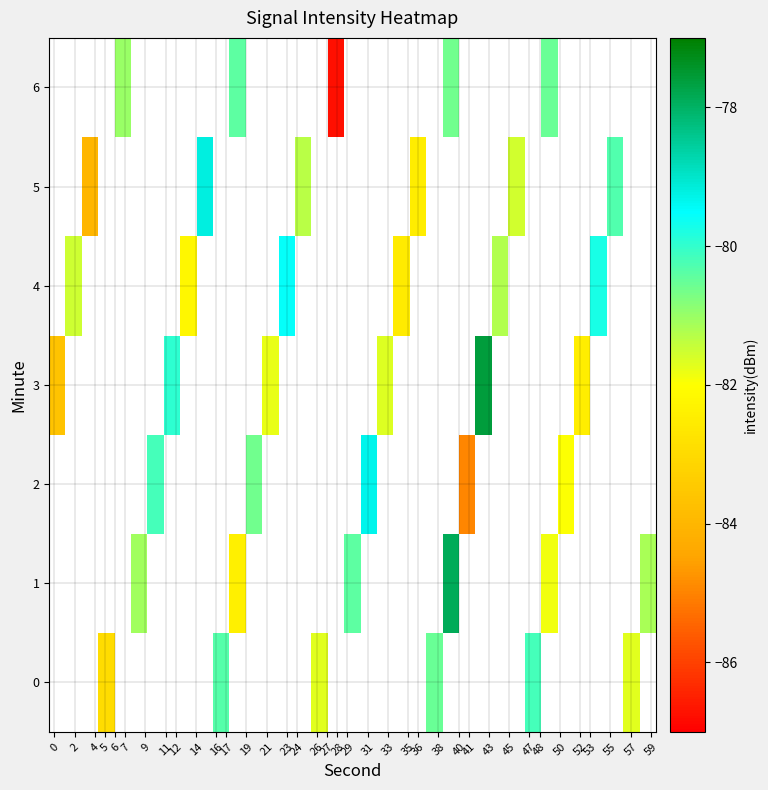

What is the lowest value of the 3 series?

-83.7